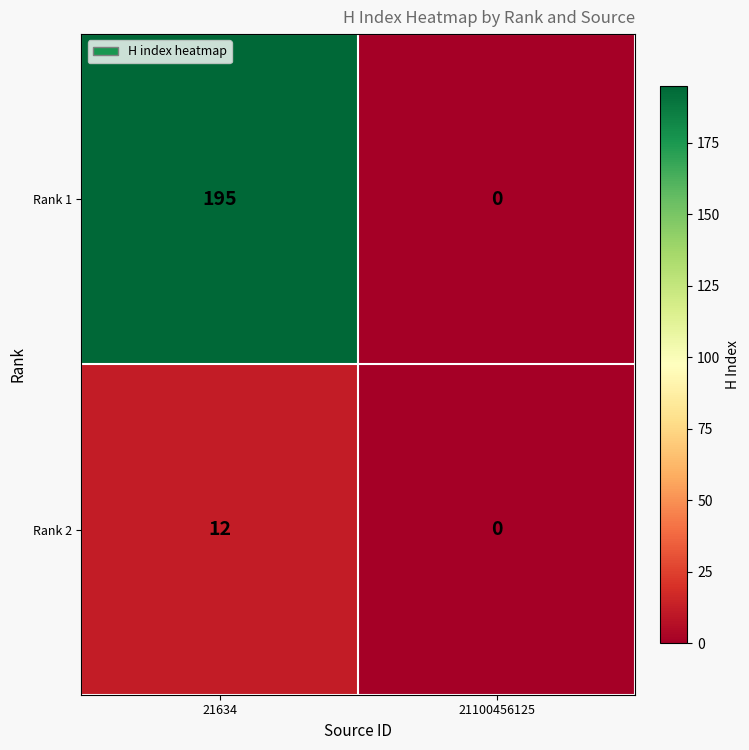

What is the sum of the Rank 2 values at 21634 and 21100456125?

12